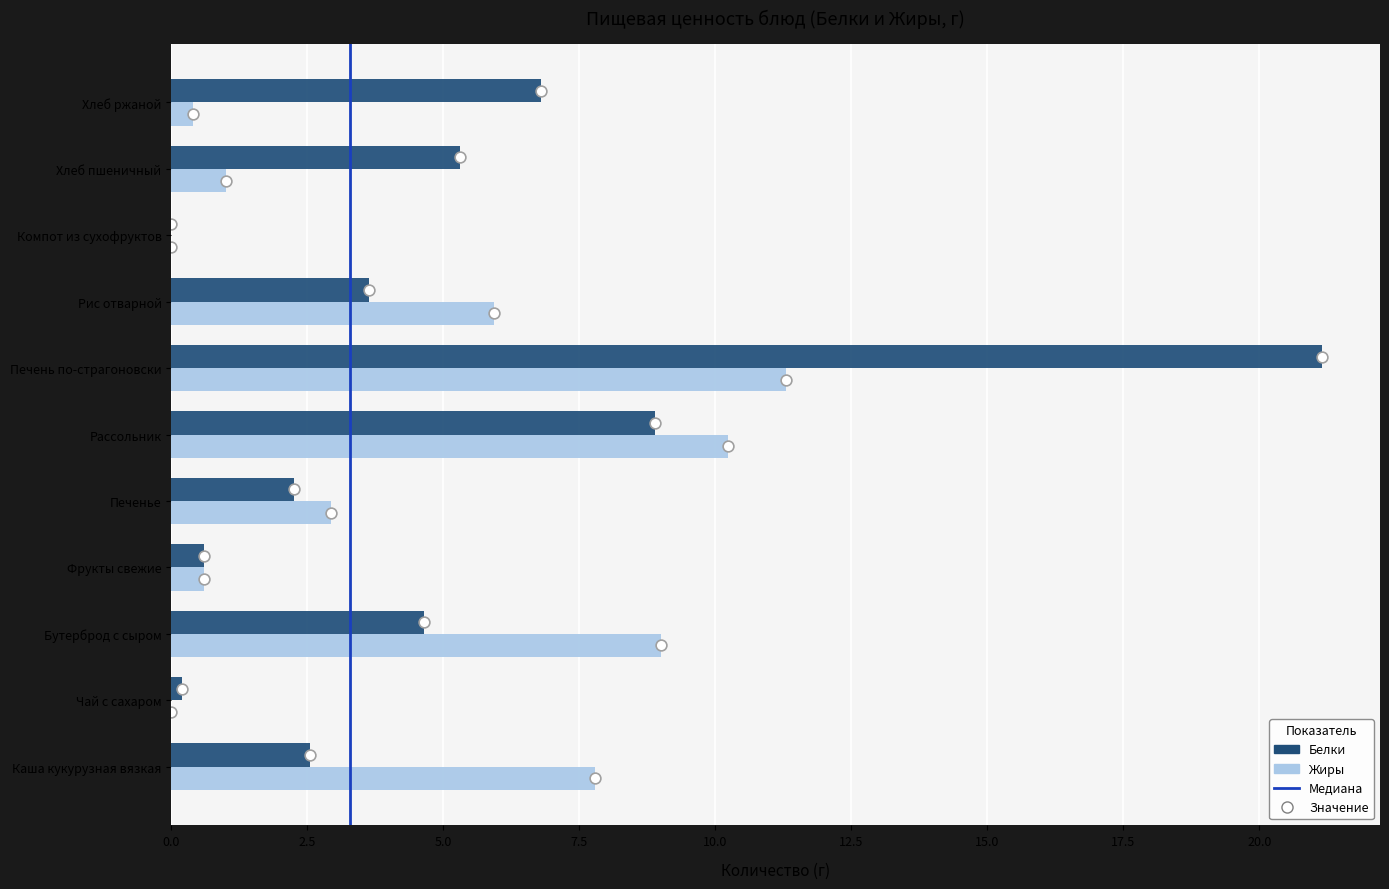

At how many categories does at least one series exceed 14?

1